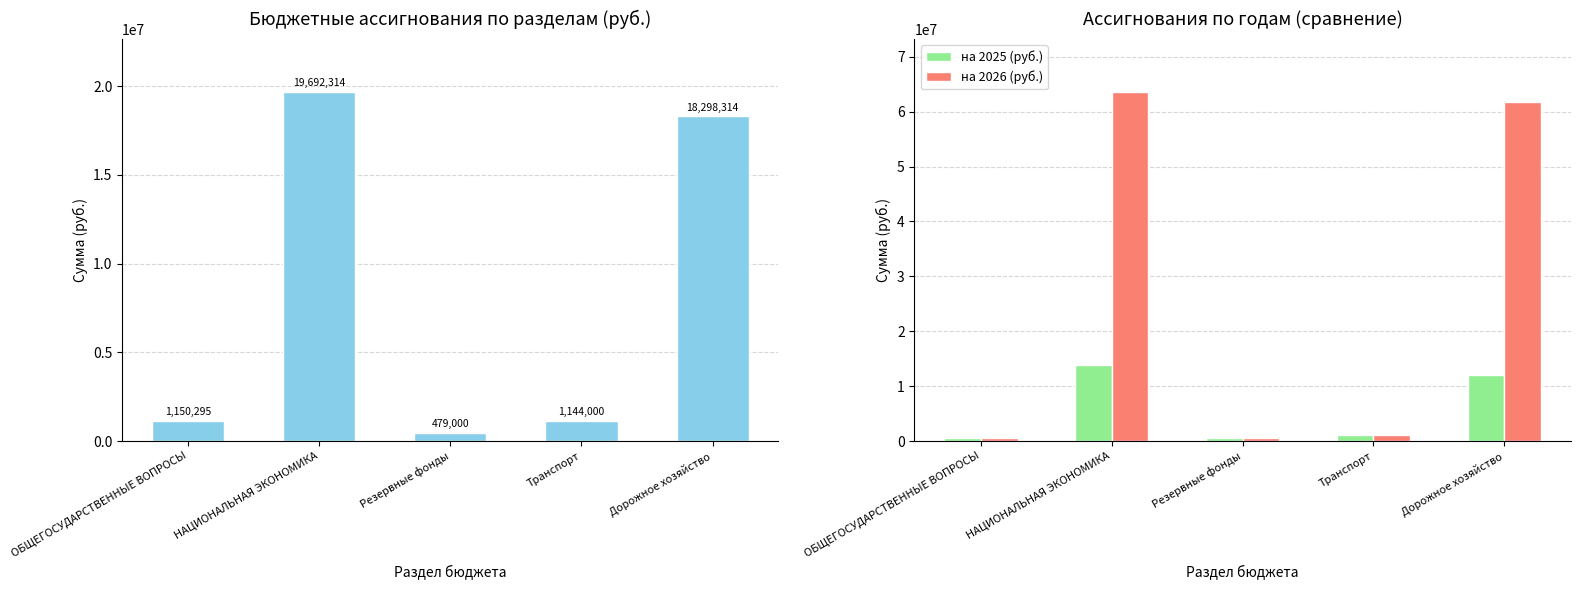

The value of на 2024 (руб.) at ОБЩЕГОСУДАРСТВЕННЫЕ ВОПРОСЫ is 1896620.8. True or false?

False